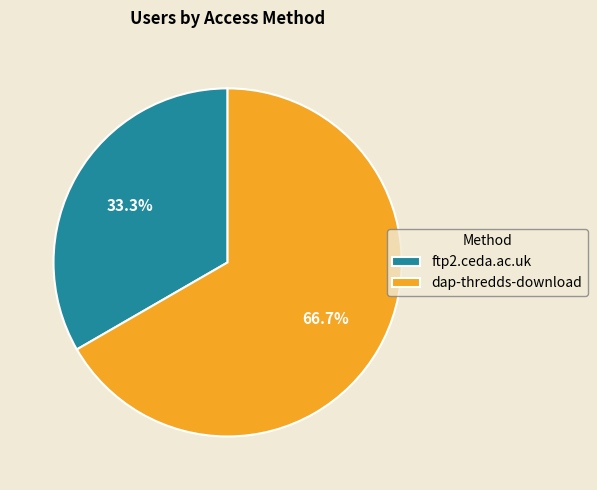

How many segments does this pie chart have?

2